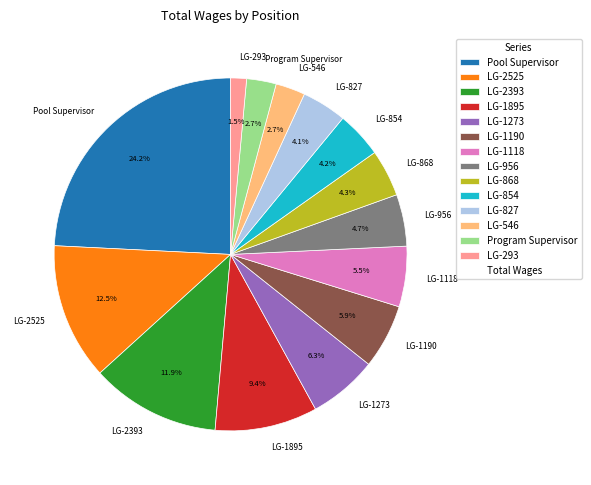

Do LG-2393 and LG-827 together represent more than half of the pie?

No